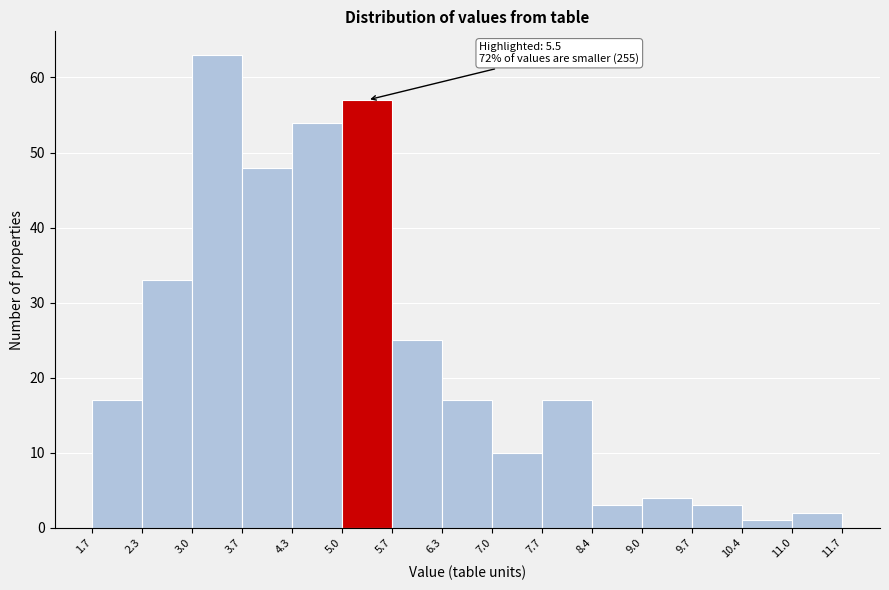

Over which range of the x-axis is the bar tallest?

3.0 to 3.7